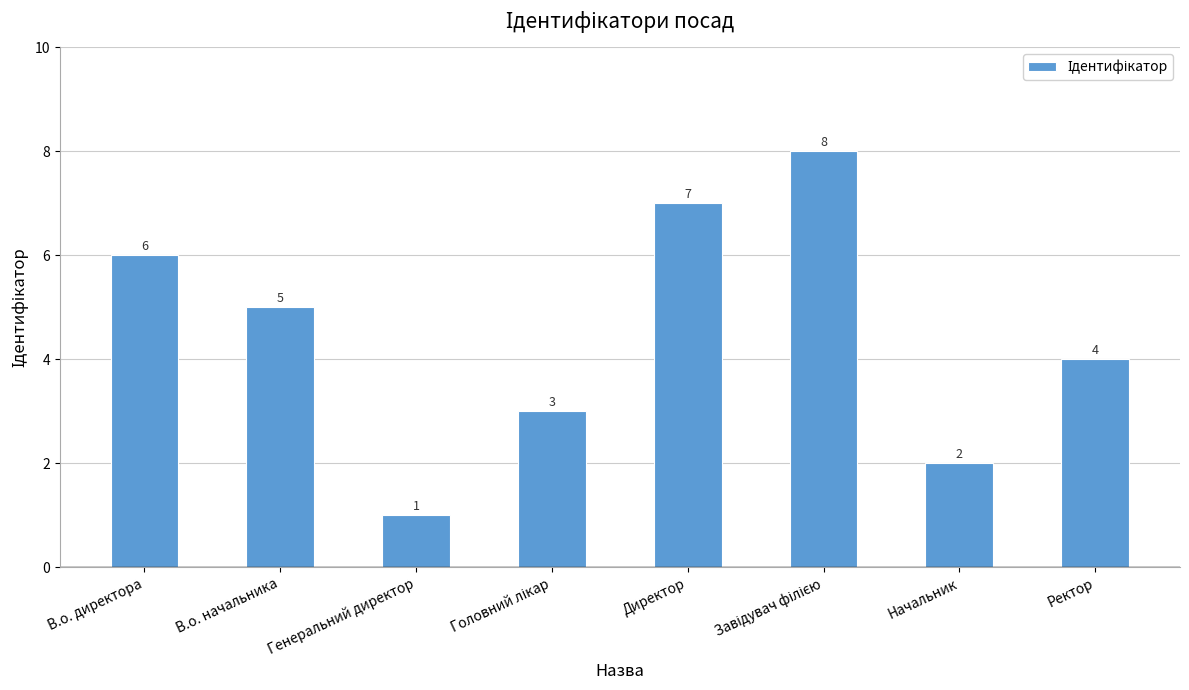

Does the chart contain any negative values?

No